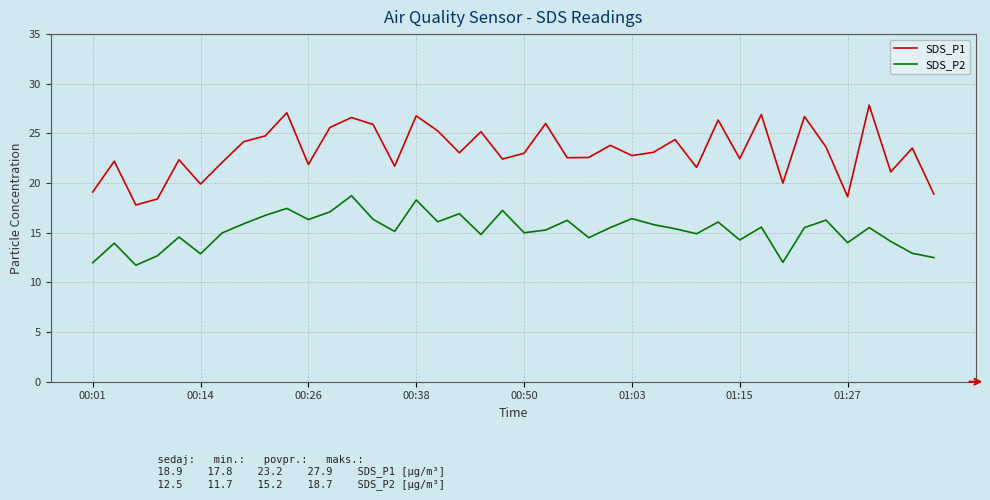

Which series has the widest spread of values?

SDS_P1